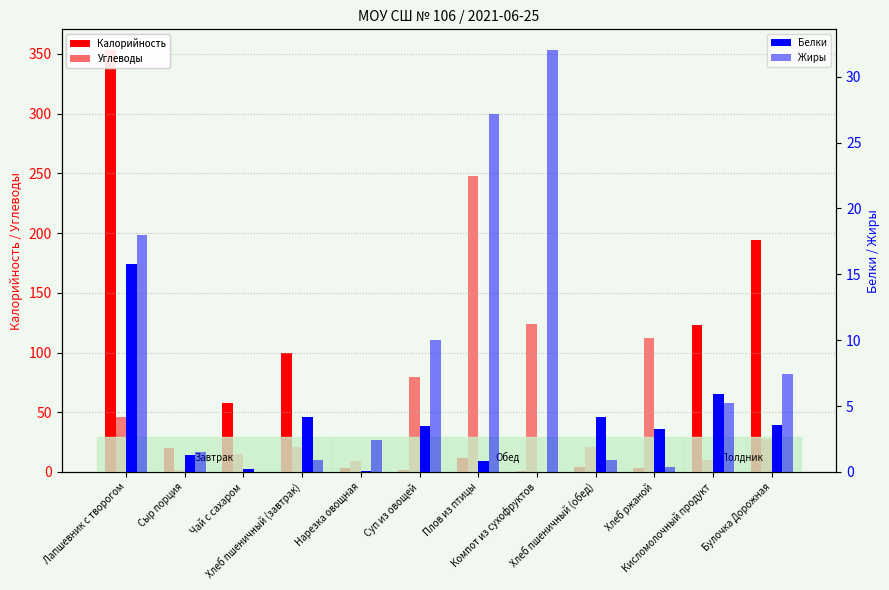

Which category has the lowest value across all series?

Компот из сухофруктов